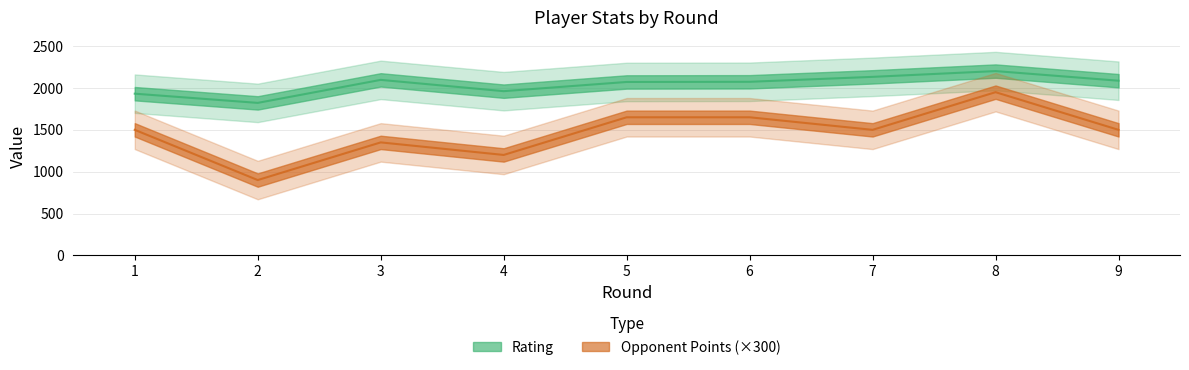

What is the value of the Opponent Points point at the 6th from the left?

1650